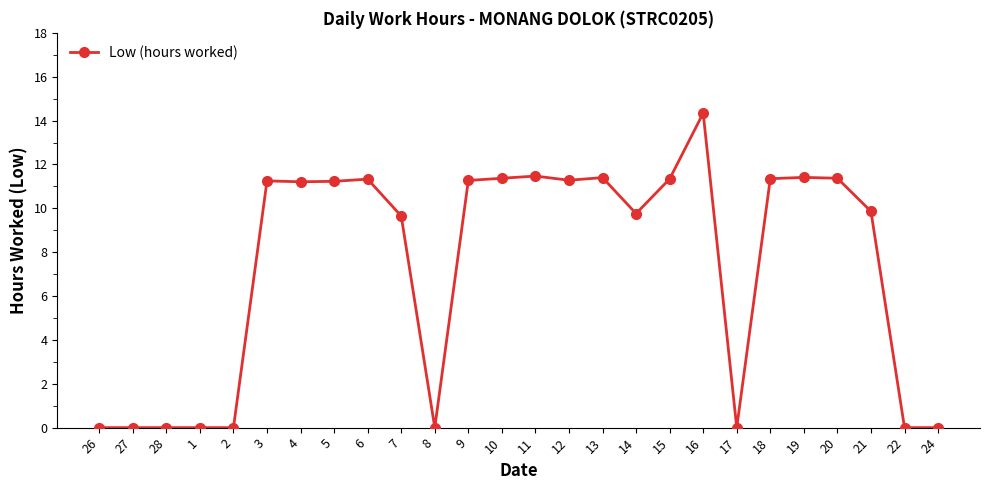

What is the maximum value shown in the chart?

14.3